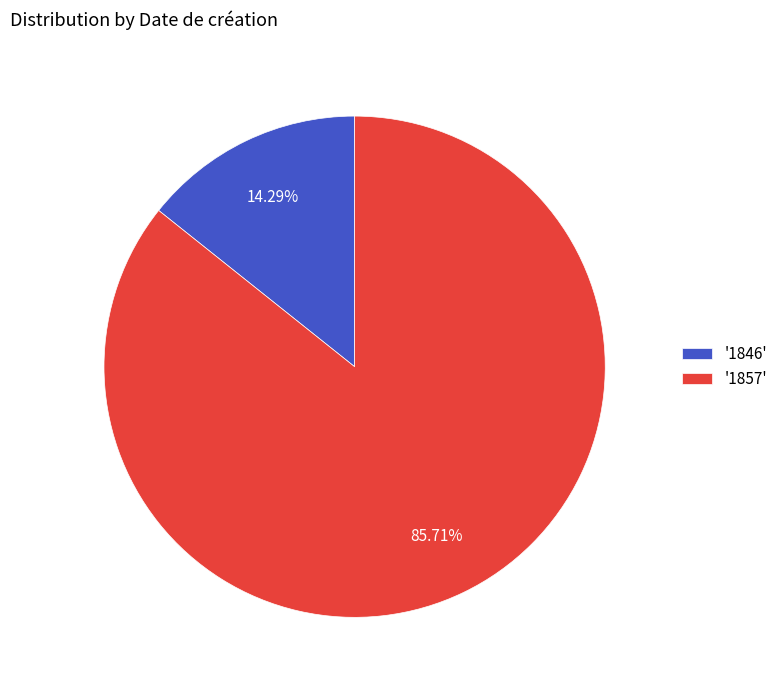

Is the sum of '1857' and '1846' greater than half?

Yes